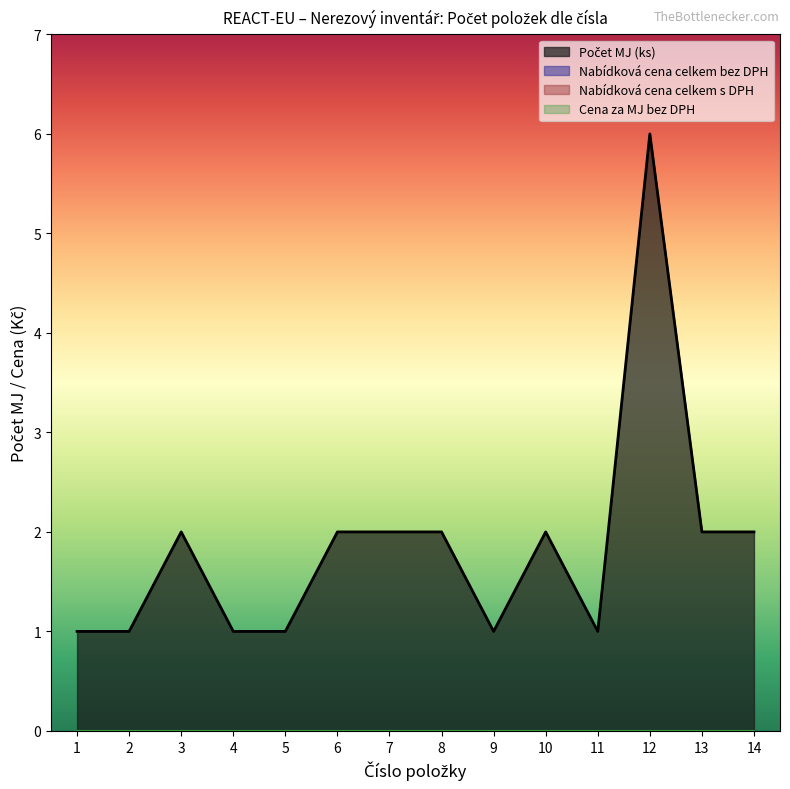

How many interior local valleys does the Počet MJ (ks) series have?

2